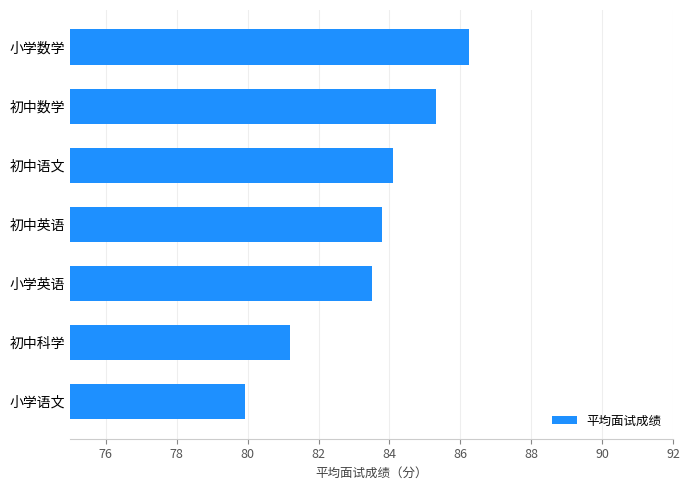

What is the change in value from 小学语文 to 初中语文?

+4.2